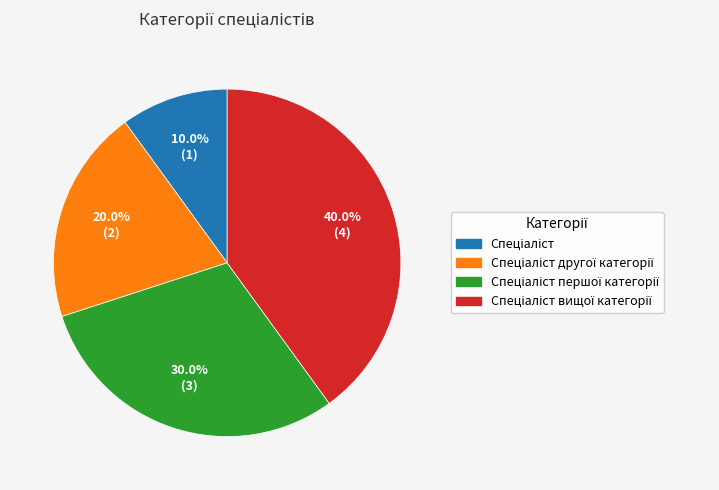

Is there a majority slice in this chart?

No